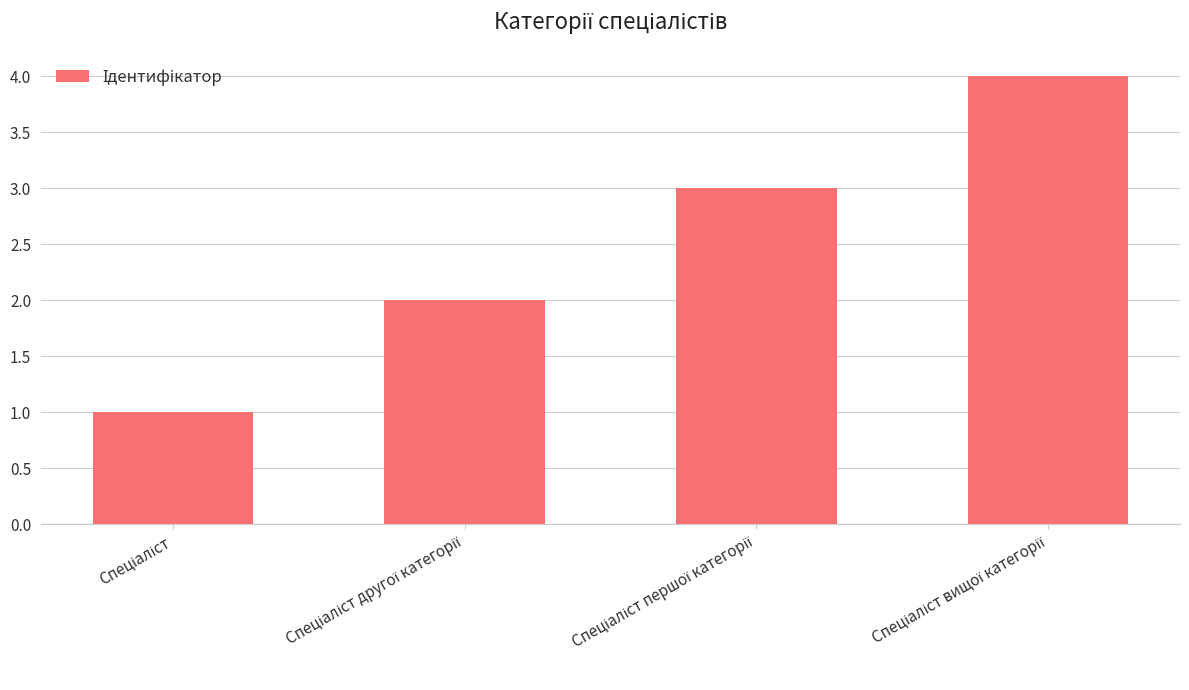

What is the maximum value shown in the chart?

4